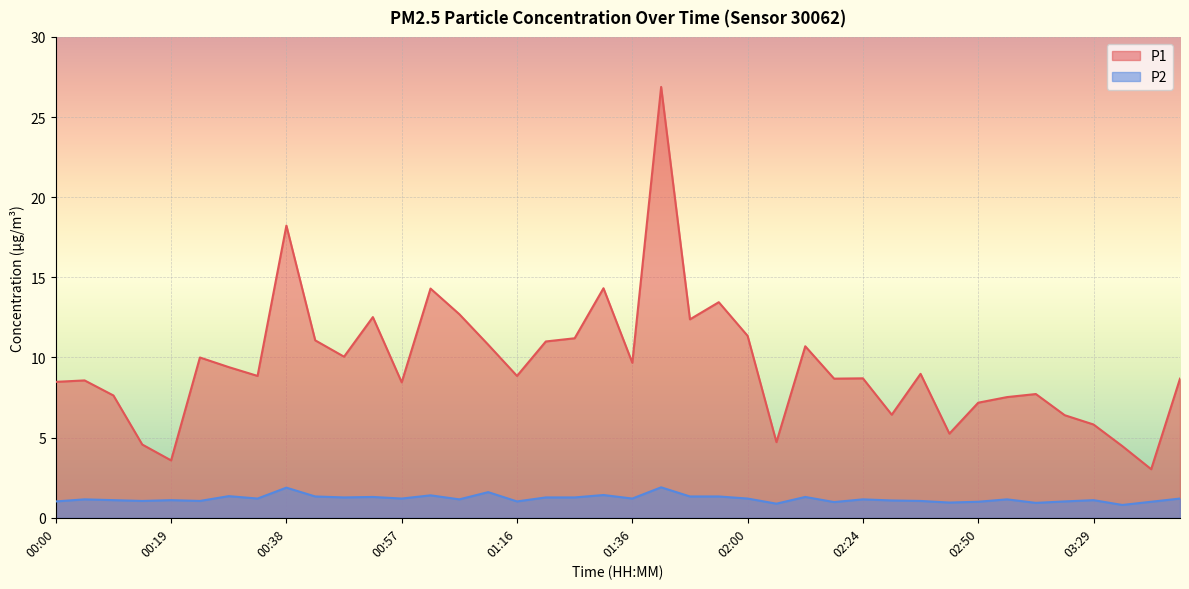

How many data points does each series have?

40